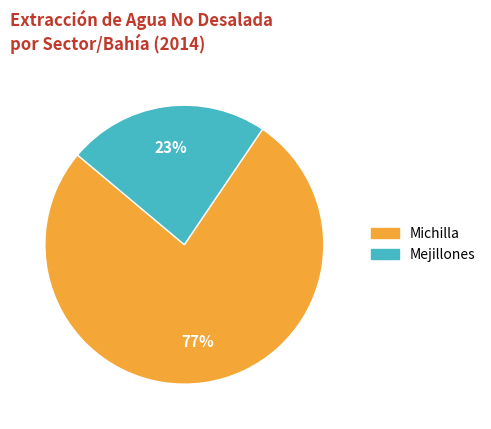

Does Michilla represent more than half of the total?

Yes